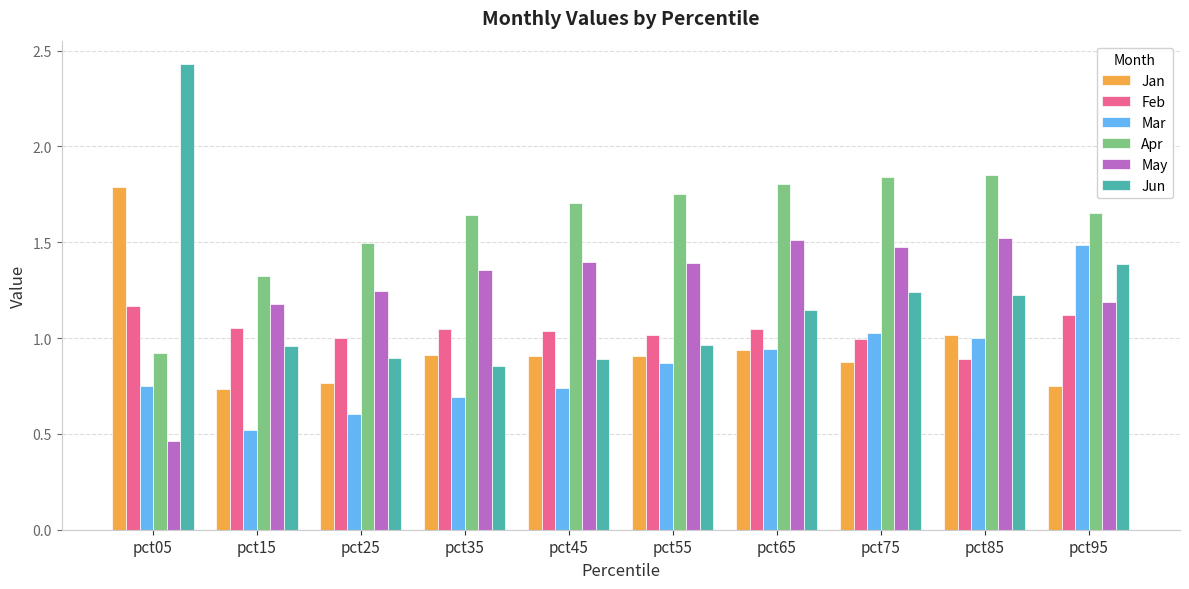

True or false: May has a value of 0.5 at pct05.

True